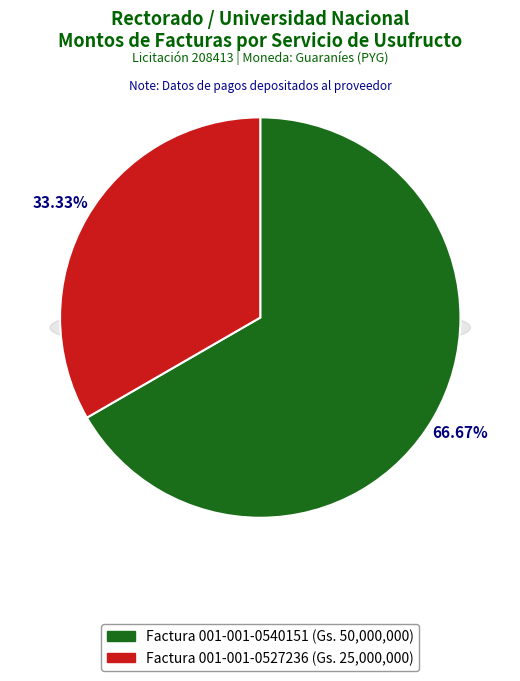

Rank the categories by value from lowest to highest.

Factura 001-001-0527236, Factura 001-001-0540151